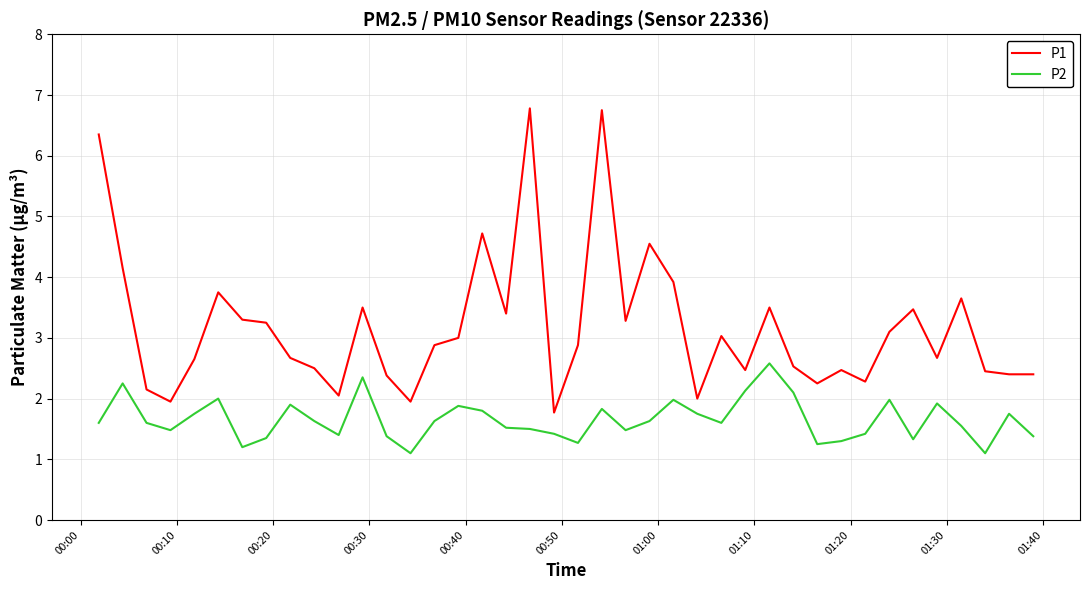

List the series in order of their overall mean, highest first.

P1, P2